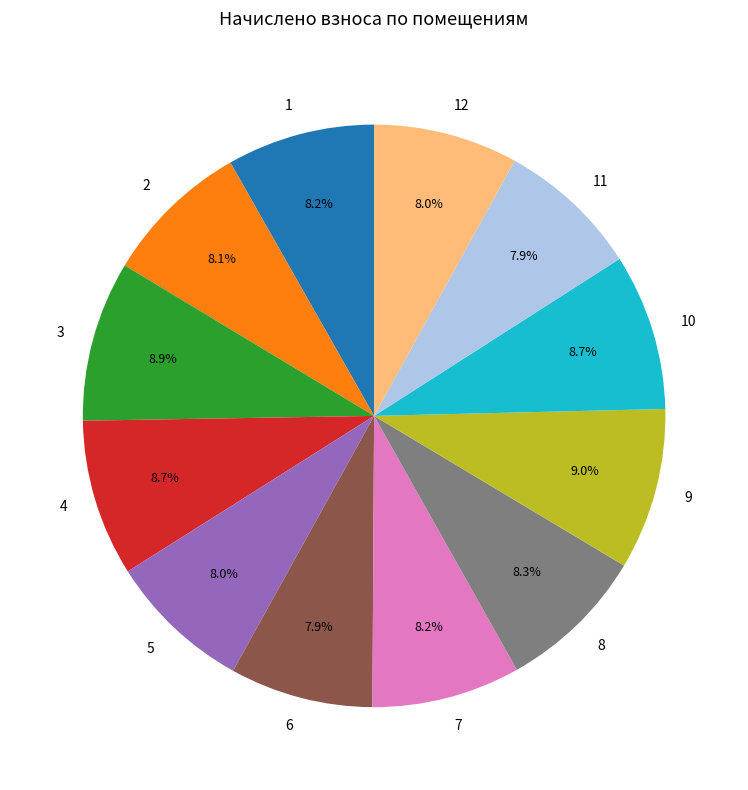

True or false: 2 accounts for 8% of the total.

True